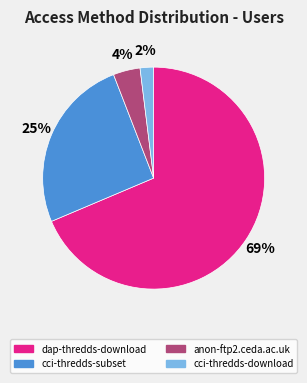

To the nearest percent, what portion does anon-ftp2.ceda.ac.uk represent?

4%